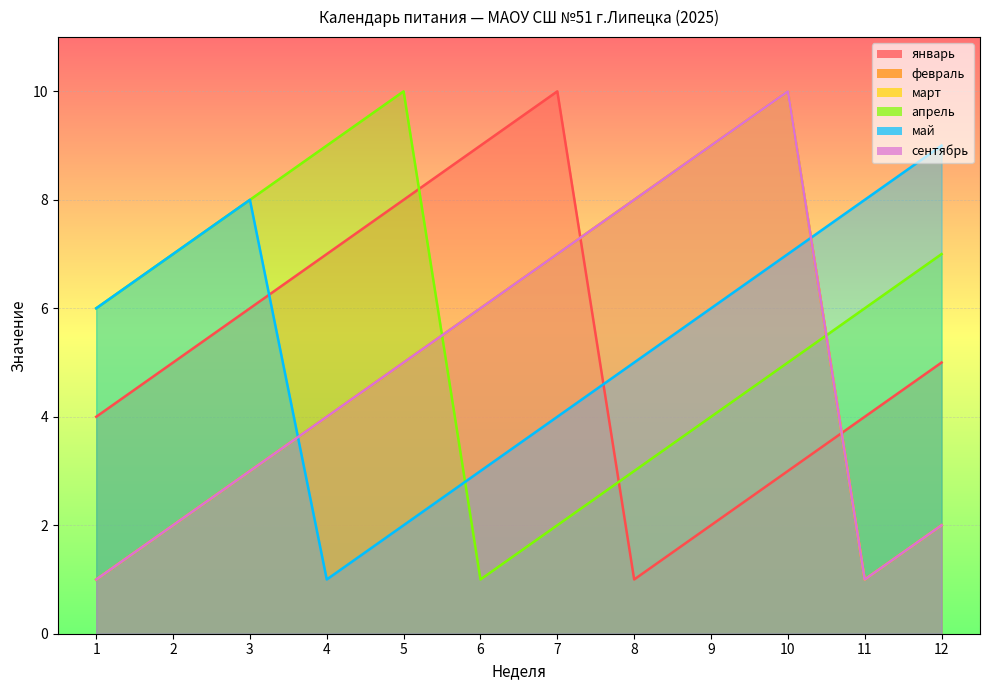

After their last crossing, which series has the higher values: февраль or май?

май